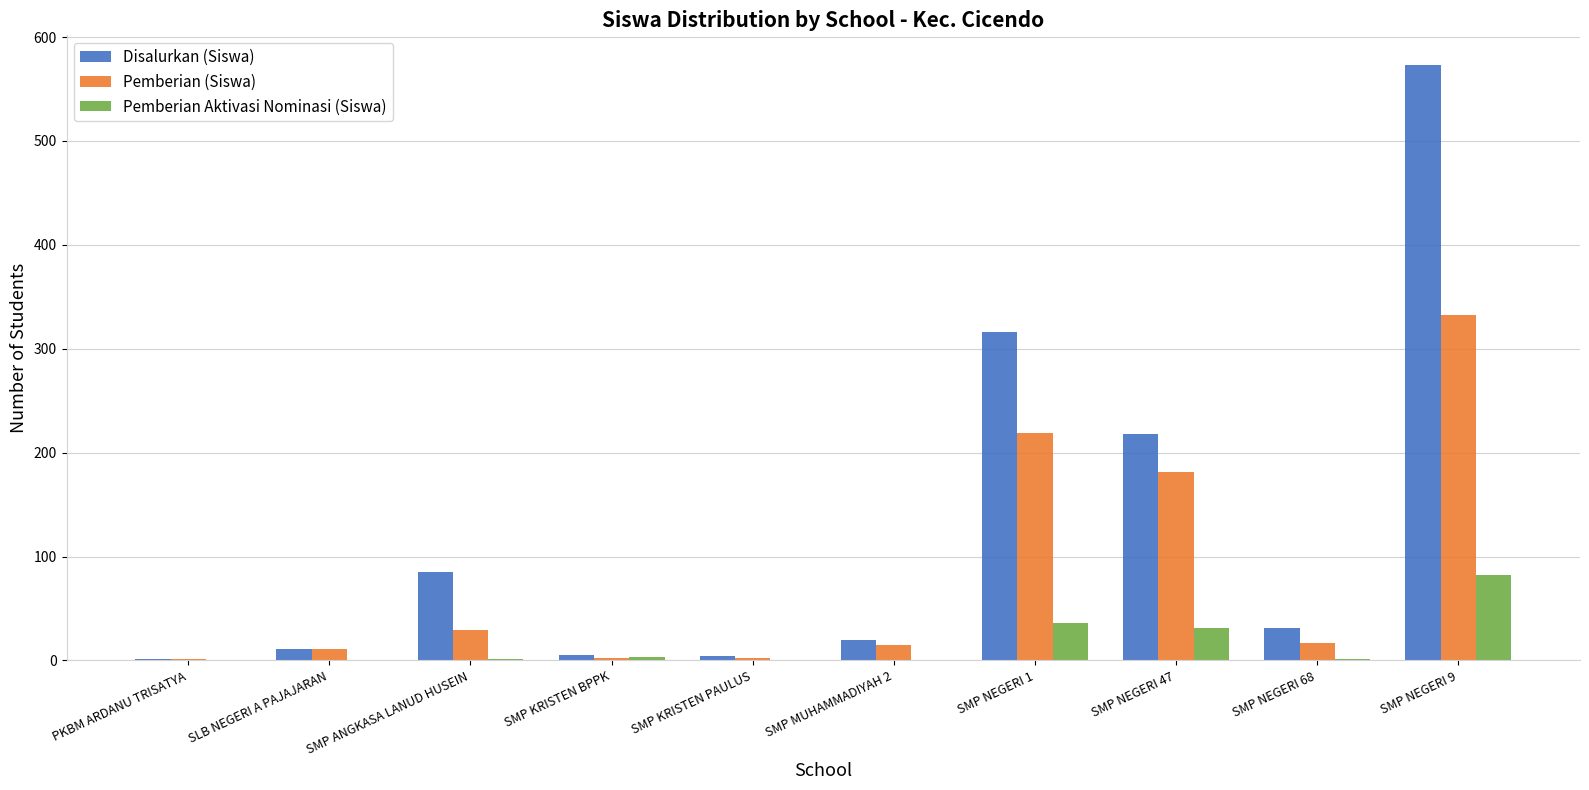

Which series has the largest range (max minus min)?

Disalurkan (Siswa)